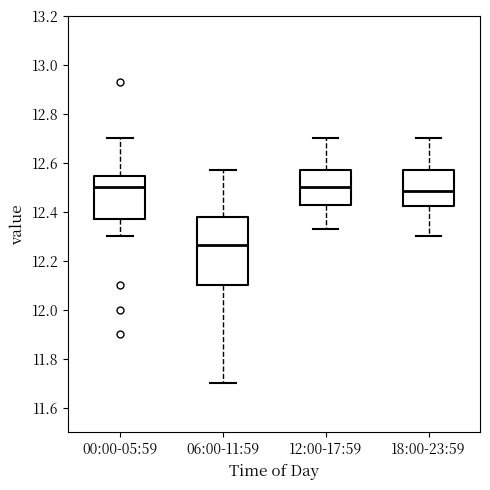

Which box's median line is the lowest?

06:00-11:59